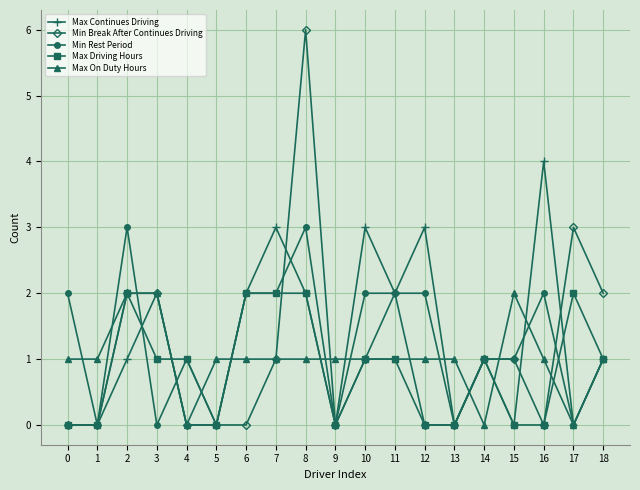

Count the number of data series in this chart.

5